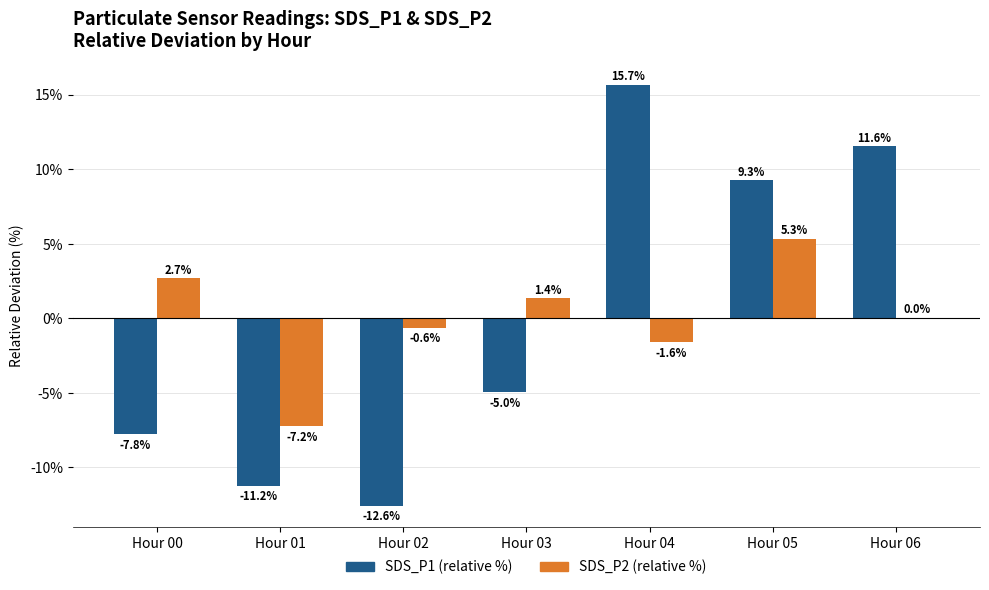

What is the sum of the SDS_P2 (relative %) values at Hour 00 and Hour 03?

4.1